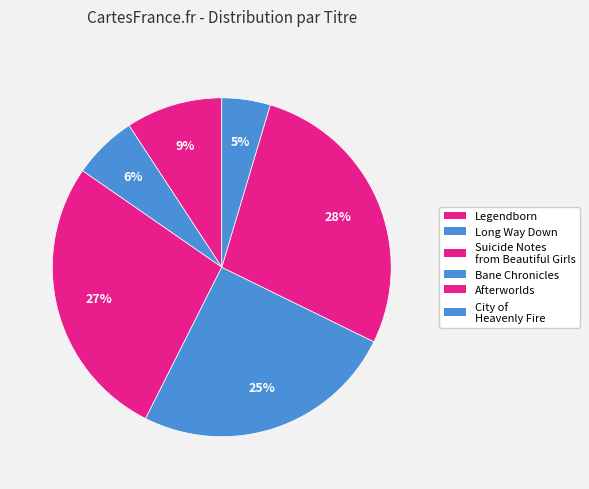

What is the largest slice in the pie chart?

Afterworlds